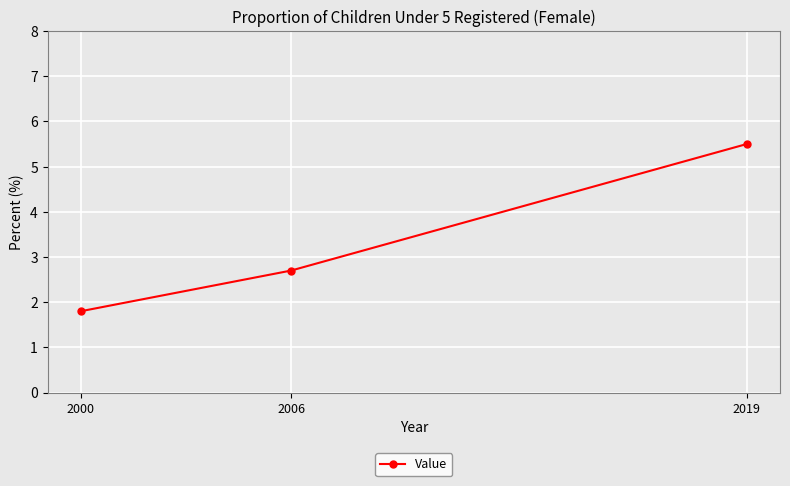

Approximately how many times larger is the value at 2006 compared to 2000?

1.5